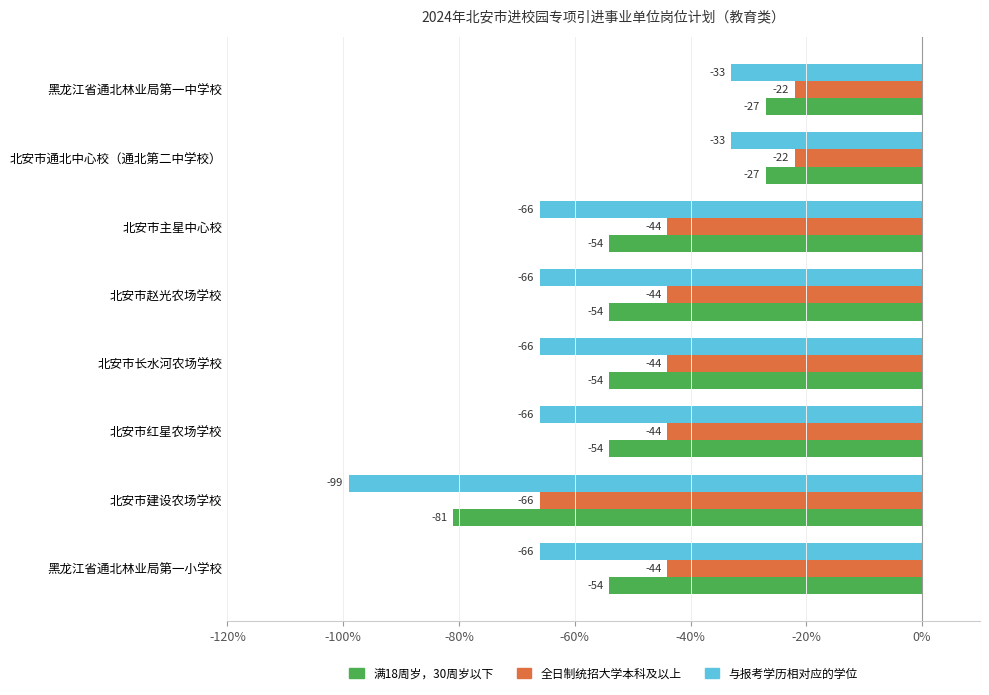

What are all the series names shown in the legend?

满18周岁，30周岁以下, 全日制统招大学本科及以上, 与报考学历相对应的学位